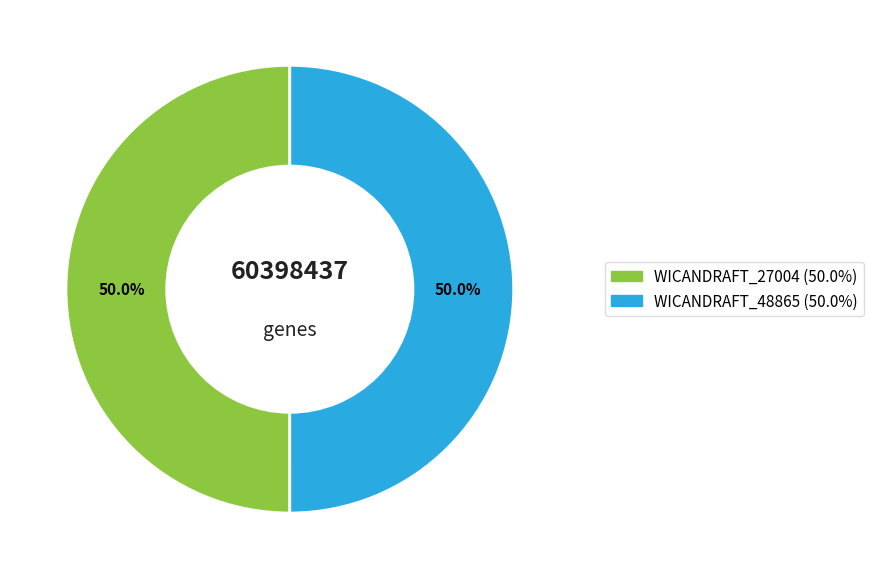

What is the ratio of the value at WICANDRAFT_27004 to the value at WICANDRAFT_48865?

1.0